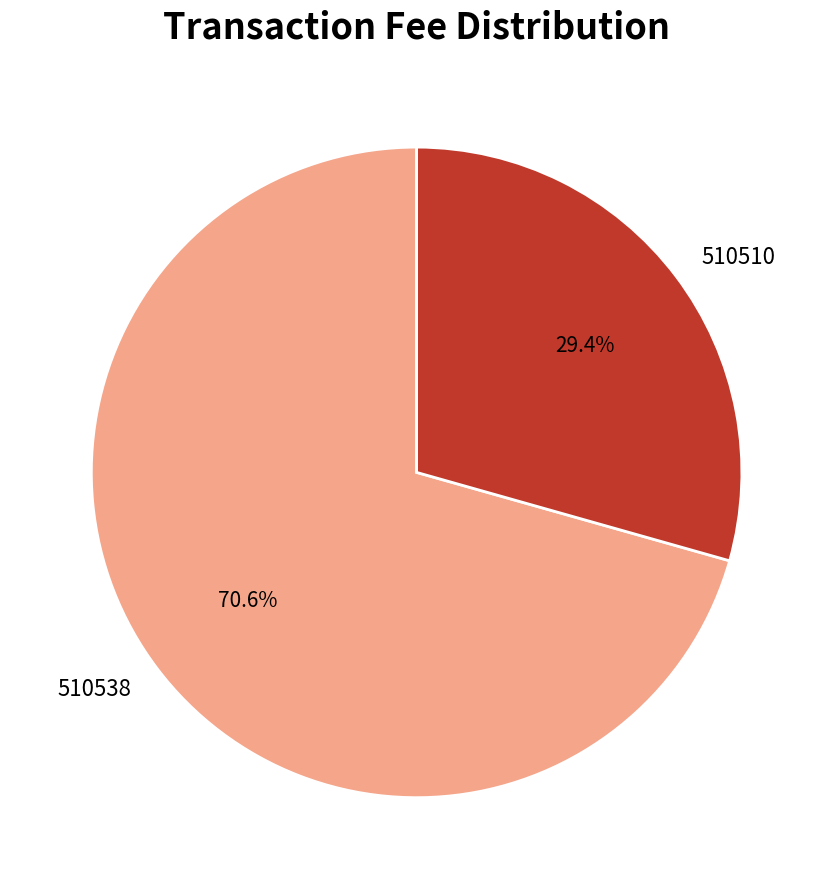

How many segments does this pie chart have?

2